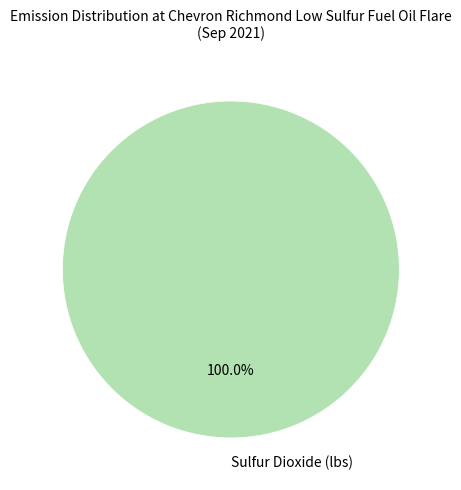

True or false: Sulfur Dioxide (lbs) accounts for 100% of the total.

True